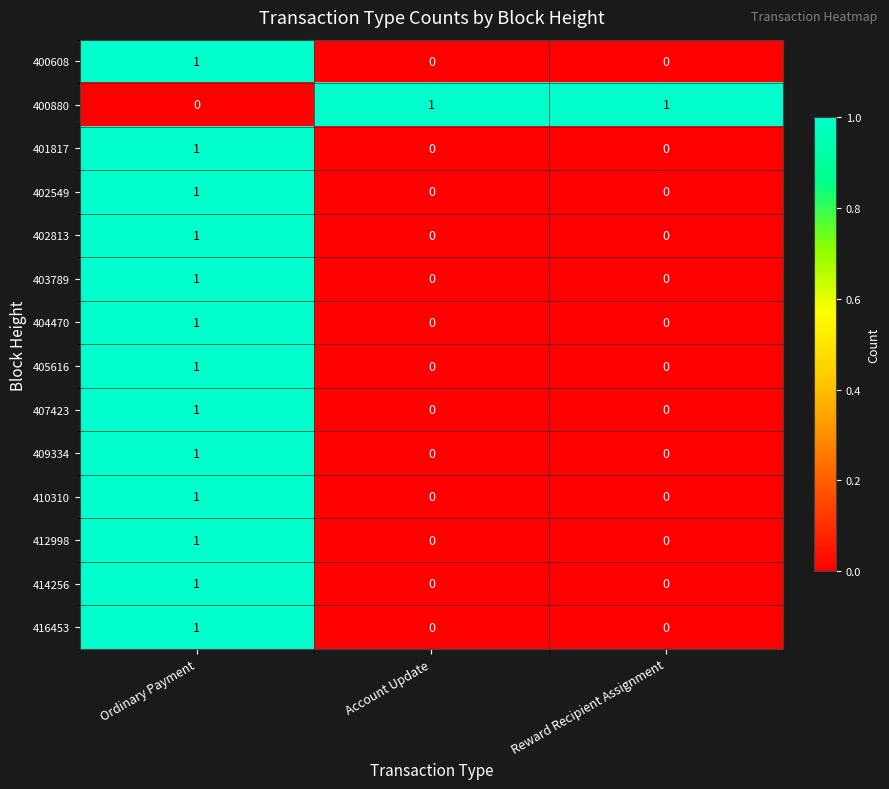

The value of 403789 at Account Update is -1. True or false?

False